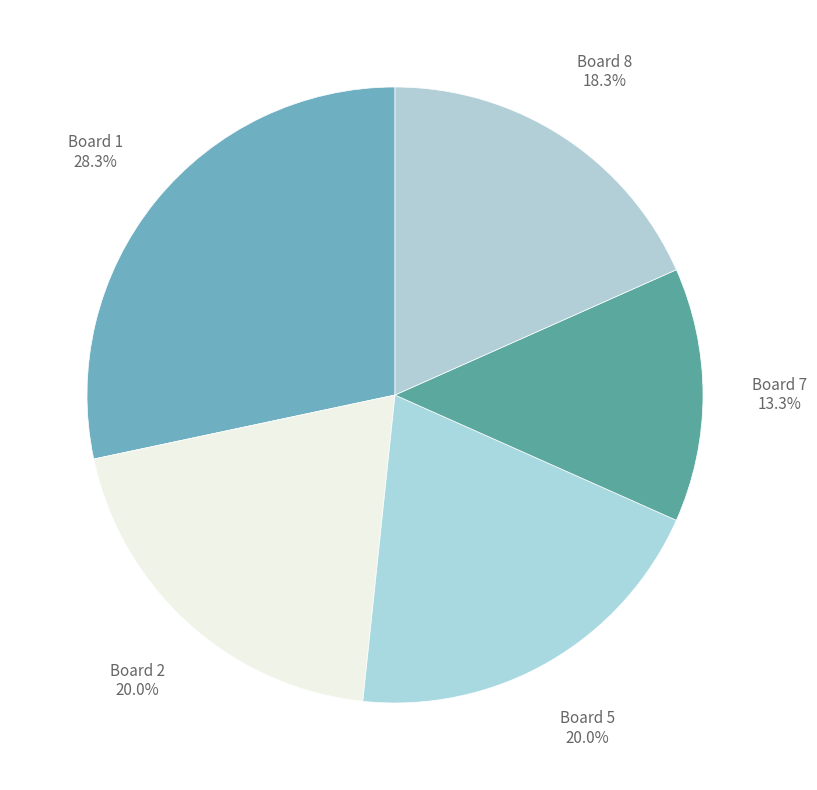

Which slice is the largest?

Board 1